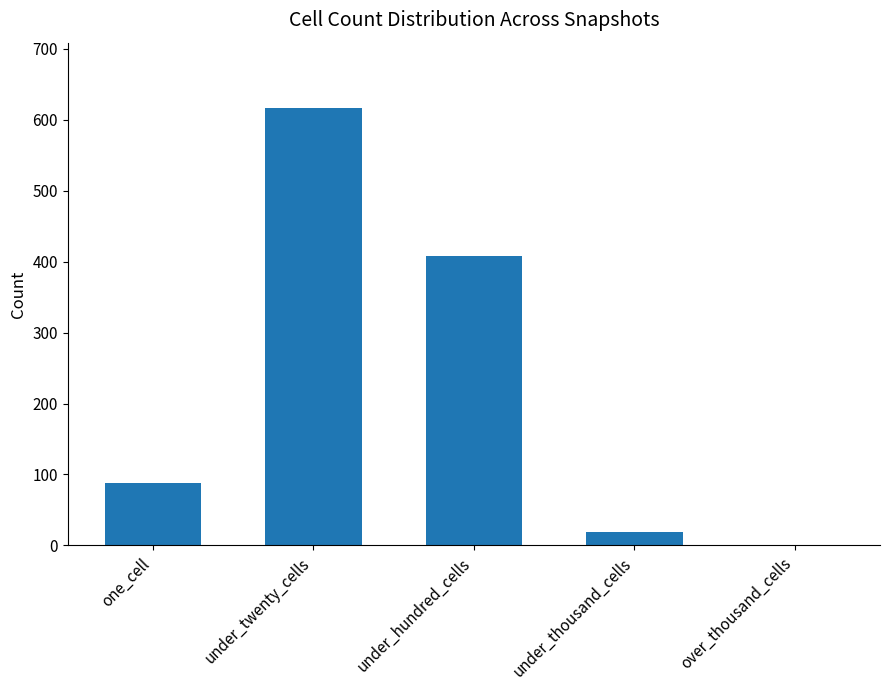

Which category has the highest value across all series?

under_twenty_cells